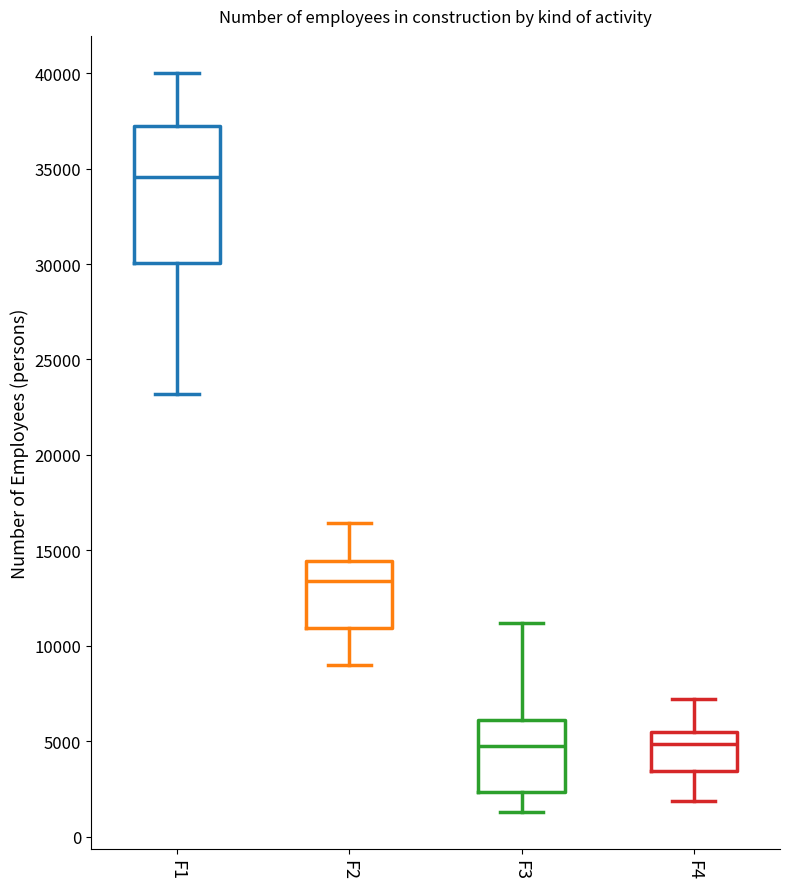

Which box has the highest median line?

F1